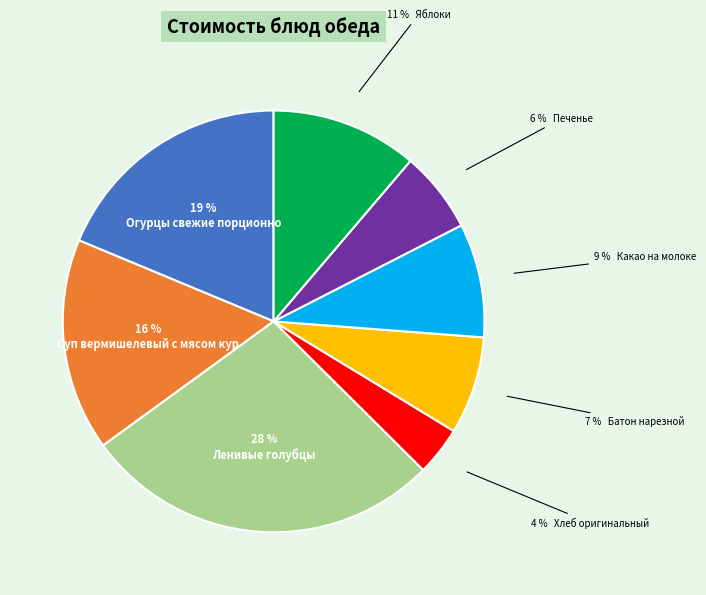

To the nearest percent, what is the difference between the largest and smallest slice percentages?

24%